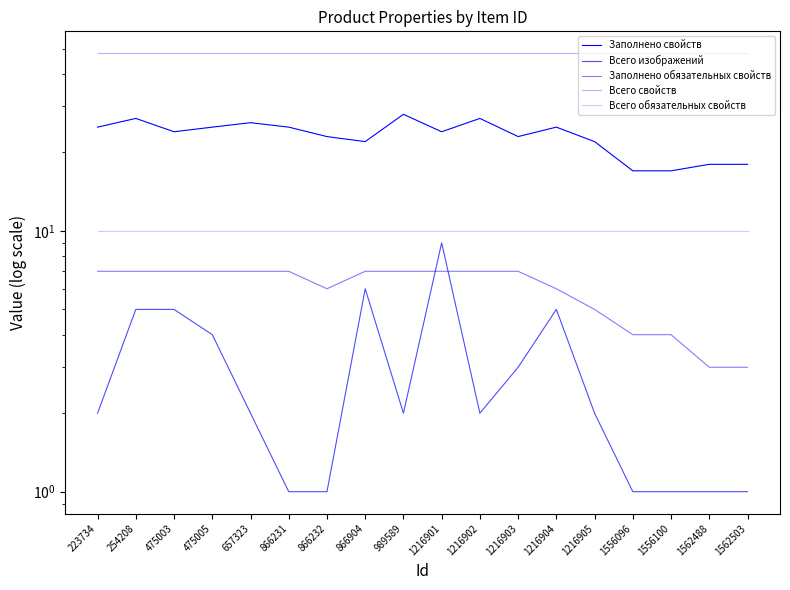

Reading left to right, transcribe all the data shown in this chart.

Заполнено свойств: 223734=25	254208=27	475003=24	475005=25	657323=26	866231=25	866232=23	866904=22	989589=28	1216901=24	1216902=27	1216903=23	1216904=25	1216905=22	1556096=17	1556100=17	1562488=18	1562503=18
Всего изображений: 223734=2	254208=5	475003=5	475005=4	657323=2	866231=1	866232=1	866904=6	989589=2	1216901=9	1216902=2	1216903=3	1216904=5	1216905=2	1556096=1	1556100=1	1562488=1	1562503=1
Заполнено обязательных свойств: 223734=7	254208=7	475003=7	475005=7	657323=7	866231=7	866232=6	866904=7	989589=7	1216901=7	1216902=7	1216903=7	1216904=6	1216905=5	1556096=4	1556100=4	1562488=3	1562503=3
Всего свойств: 223734=48	254208=48	475003=48	475005=48	657323=48	866231=48	866232=48	866904=48	989589=48	1216901=48	1216902=48	1216903=48	1216904=48	1216905=48	1556096=48	1556100=48	1562488=48	1562503=48
Всего обязательных свойств: 223734=10	254208=10	475003=10	475005=10	657323=10	866231=10	866232=10	866904=10	989589=10	1216901=10	1216902=10	1216903=10	1216904=10	1216905=10	1556096=10	1556100=10	1562488=10	1562503=10